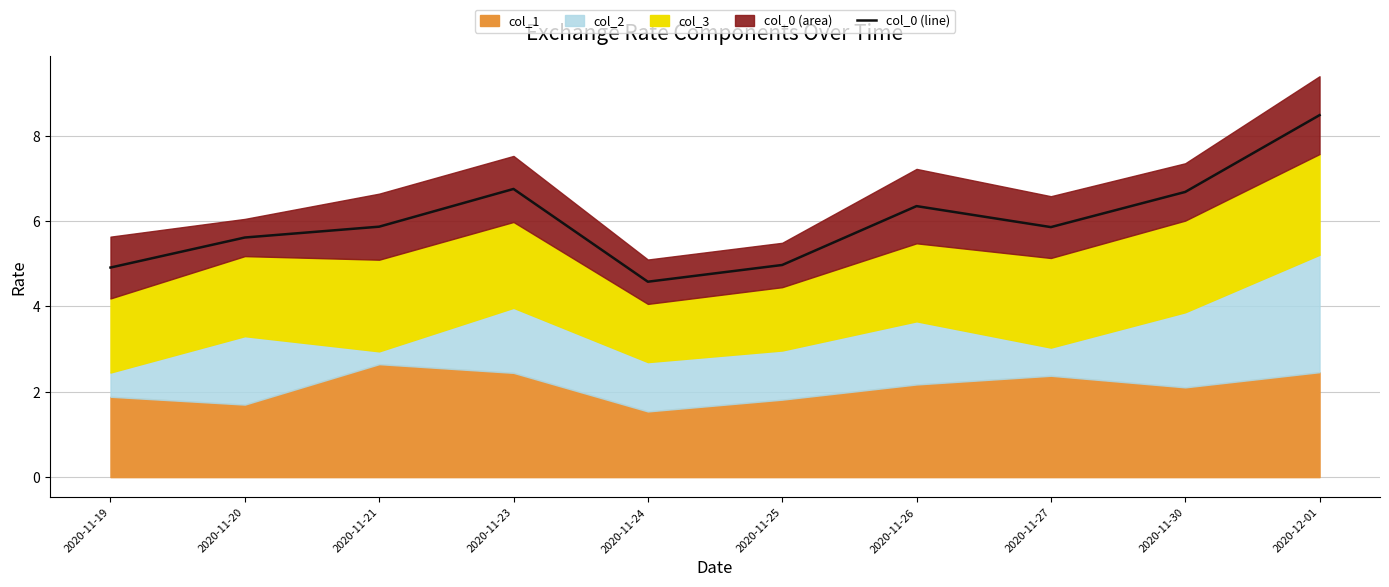

What is the change in value from 2020-11-19 to 2020-11-21?

+1.0